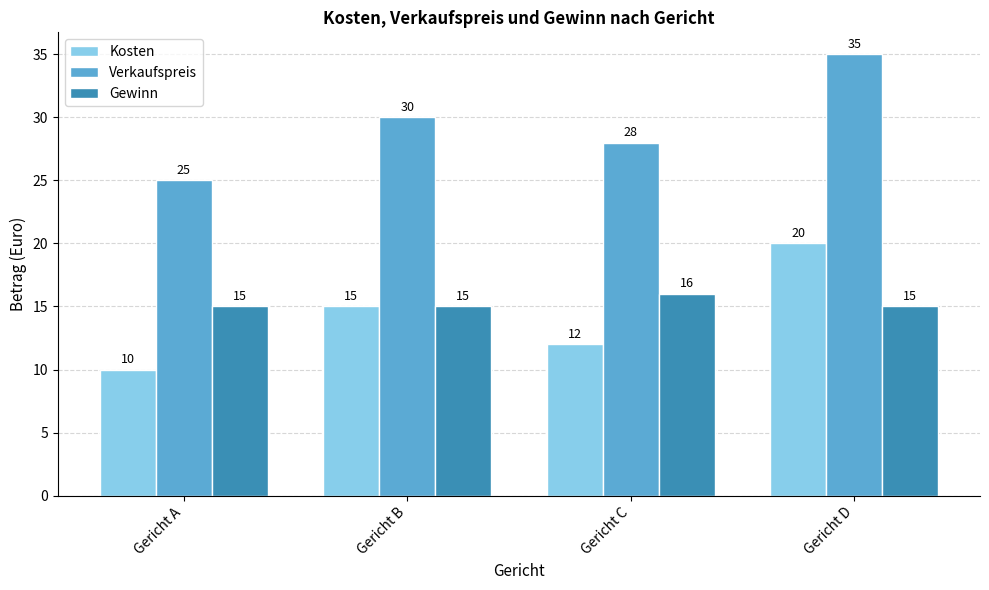

What is the difference between the highest and lowest values at Gericht C?

16